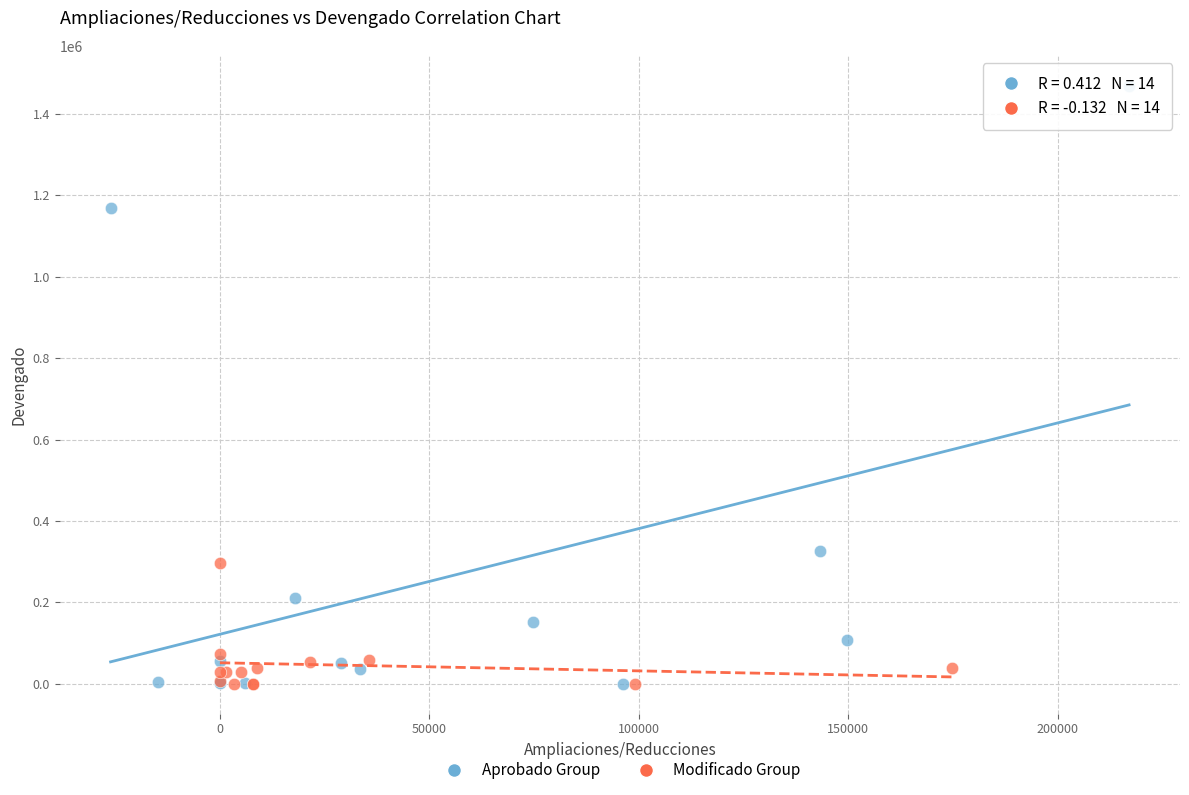

Which series contains the highest Y value?

Aprobado Group